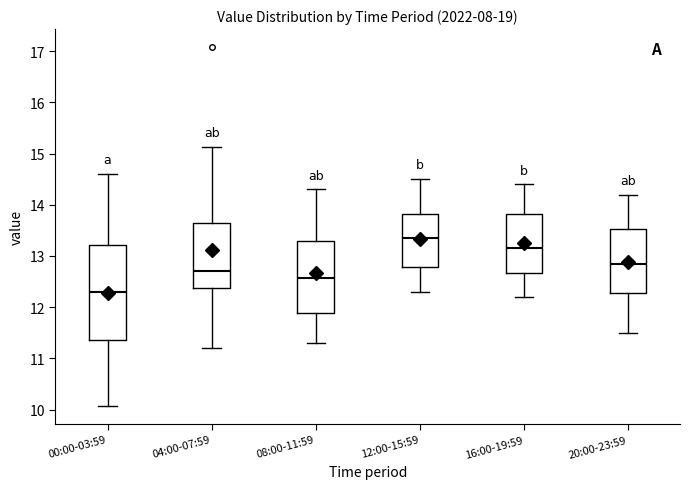

Reading left to right, transcribe this box plot: for each box, give where its median line is, the range the box spans, and where its two whiskers end, as read against the y-axis. The values are not printed on the chart, so give them approximately, as read against the axis.

00:00-03:59: median 12.3, box 11.4 to 13.2, whiskers 10.1 to 14.6
04:00-07:59: median 12.7, box 12.4 to 13.7, whiskers 11.2 to 15.1
08:00-11:59: median 12.6, box 11.9 to 13.3, whiskers 11.3 to 14.3
12:00-15:59: median 13.4, box 12.8 to 13.8, whiskers 12.3 to 14.5
16:00-19:59: median 13.2, box 12.7 to 13.8, whiskers 12.2 to 14.4
20:00-23:59: median 12.9, box 12.3 to 13.5, whiskers 11.5 to 14.2